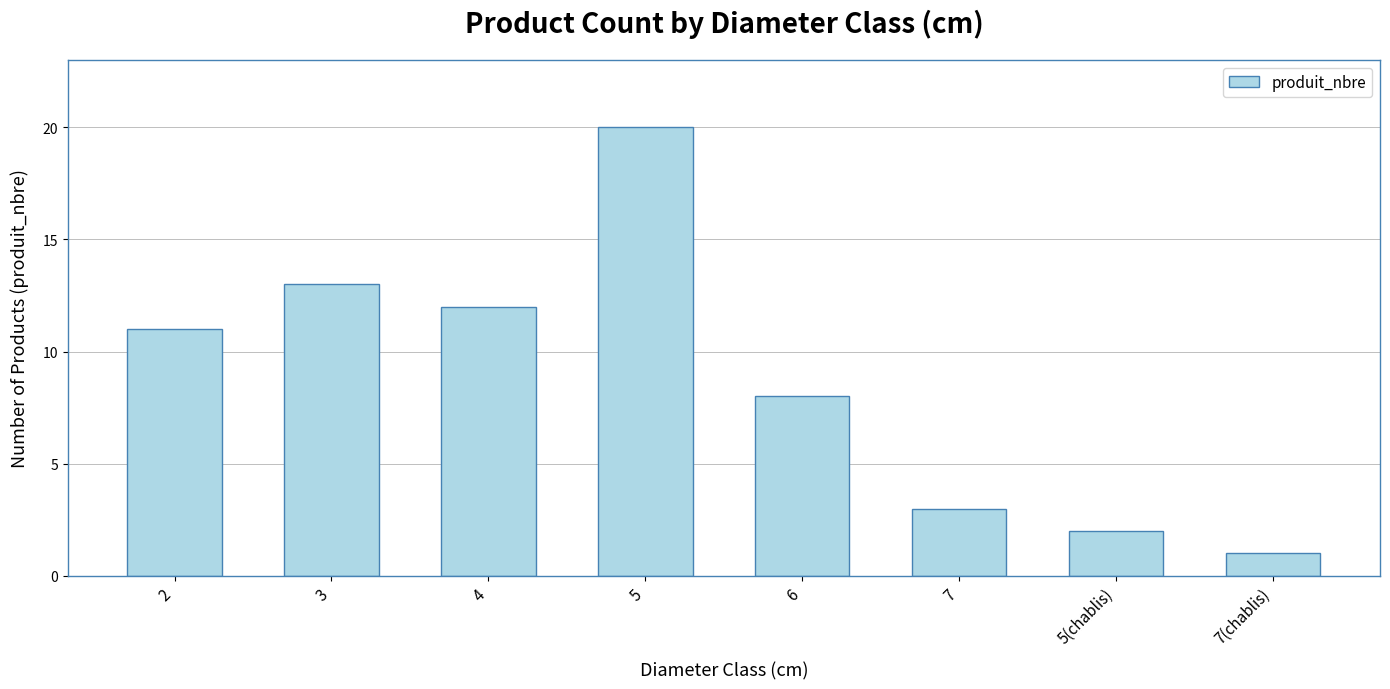

List the labels in order of value, smallest first.

7(chablis), 5(chablis), 7, 6, 2, 4, 3, 5